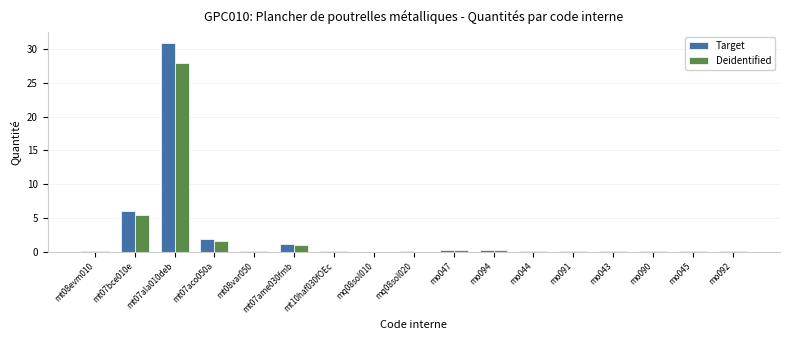

Which category has the highest value across all series?

mt07ala010deb